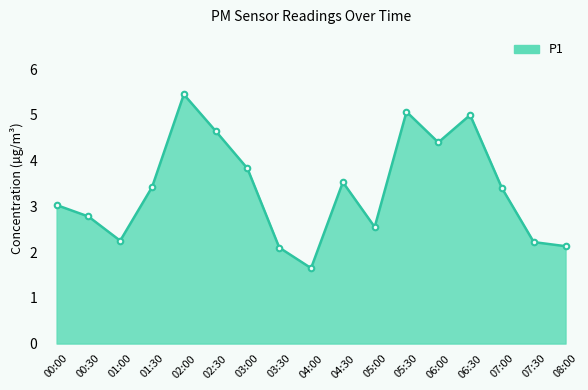

At which category does the chart reach its minimum across all series?

04:00